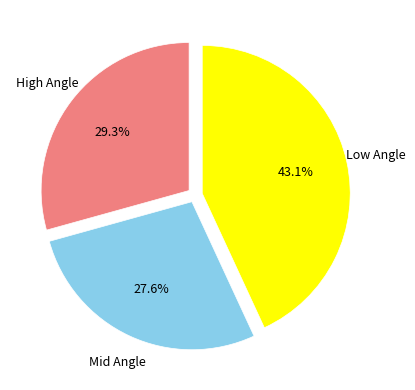

Is there a majority slice in this chart?

No